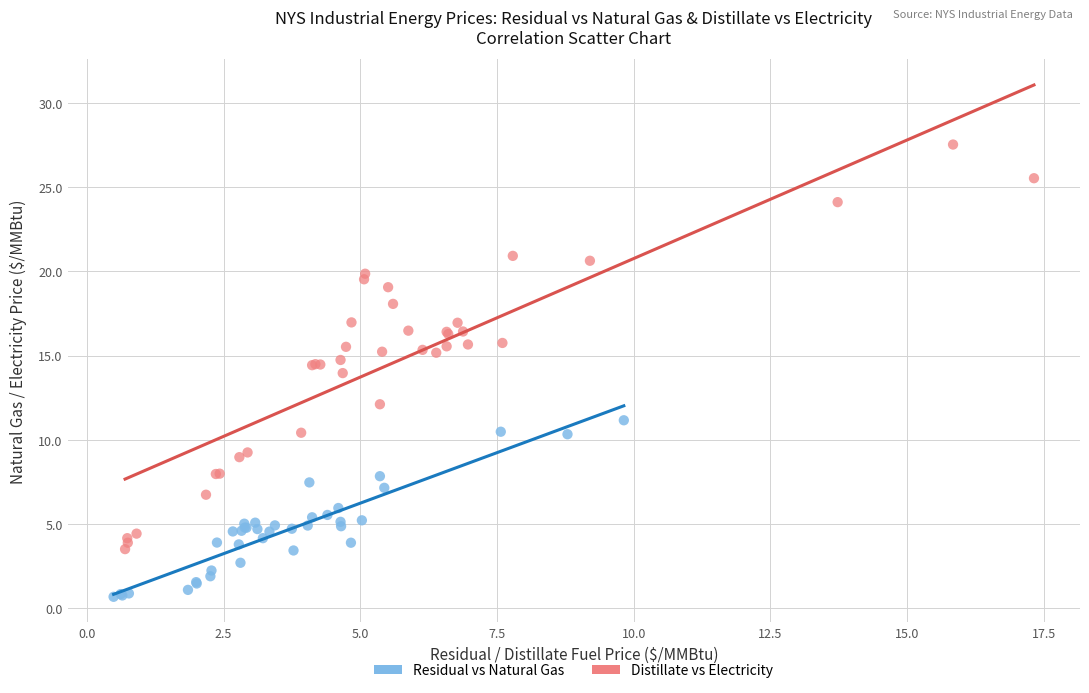

Which series has the widest spread of Y values?

Distillate vs Electricity